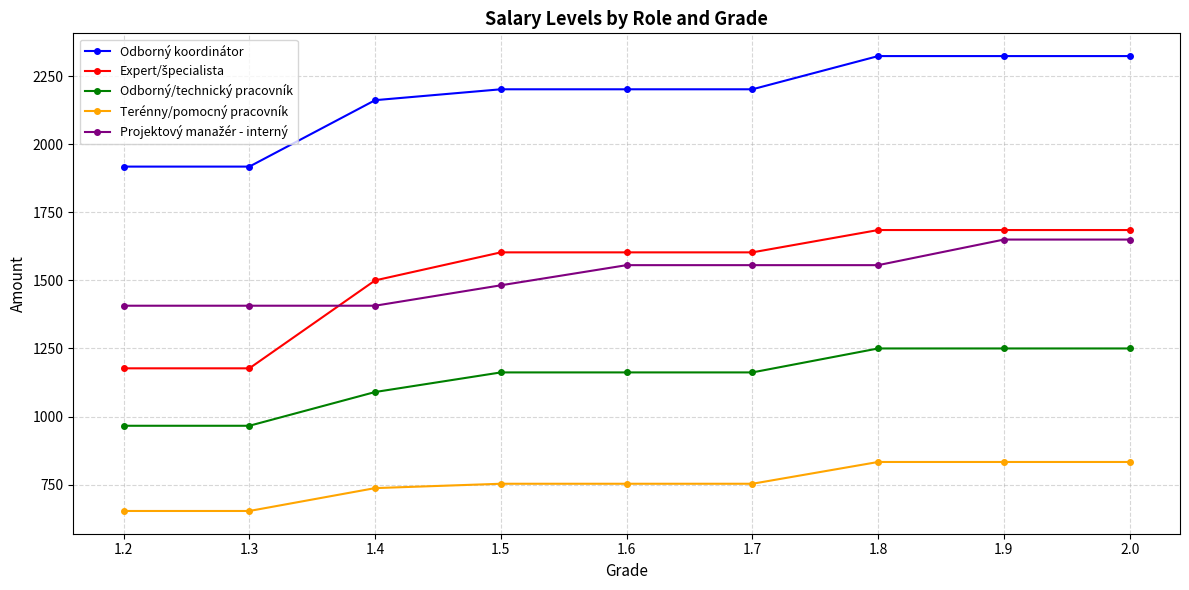

True or false: Terénny/pomocný pracovník and Odborný koordinátor intersect in this chart.

False